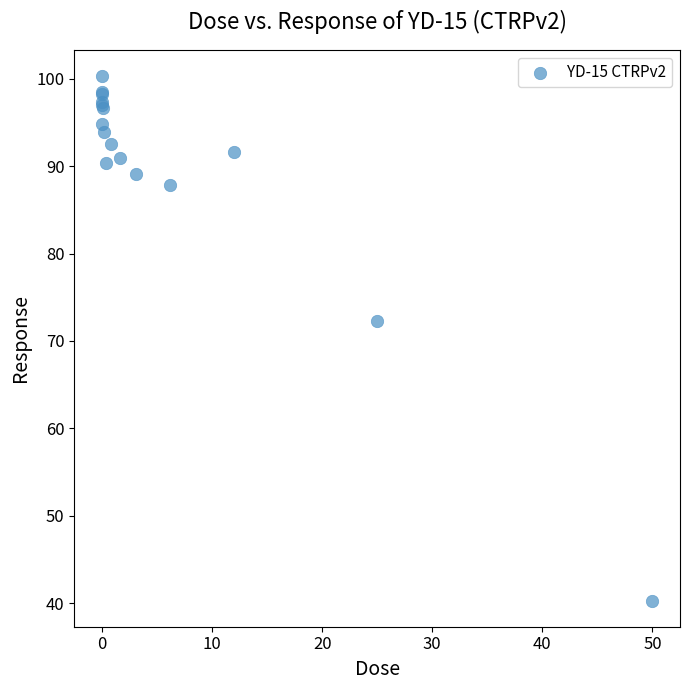

What Y value in the scatter plot is closest to 70?

72.3